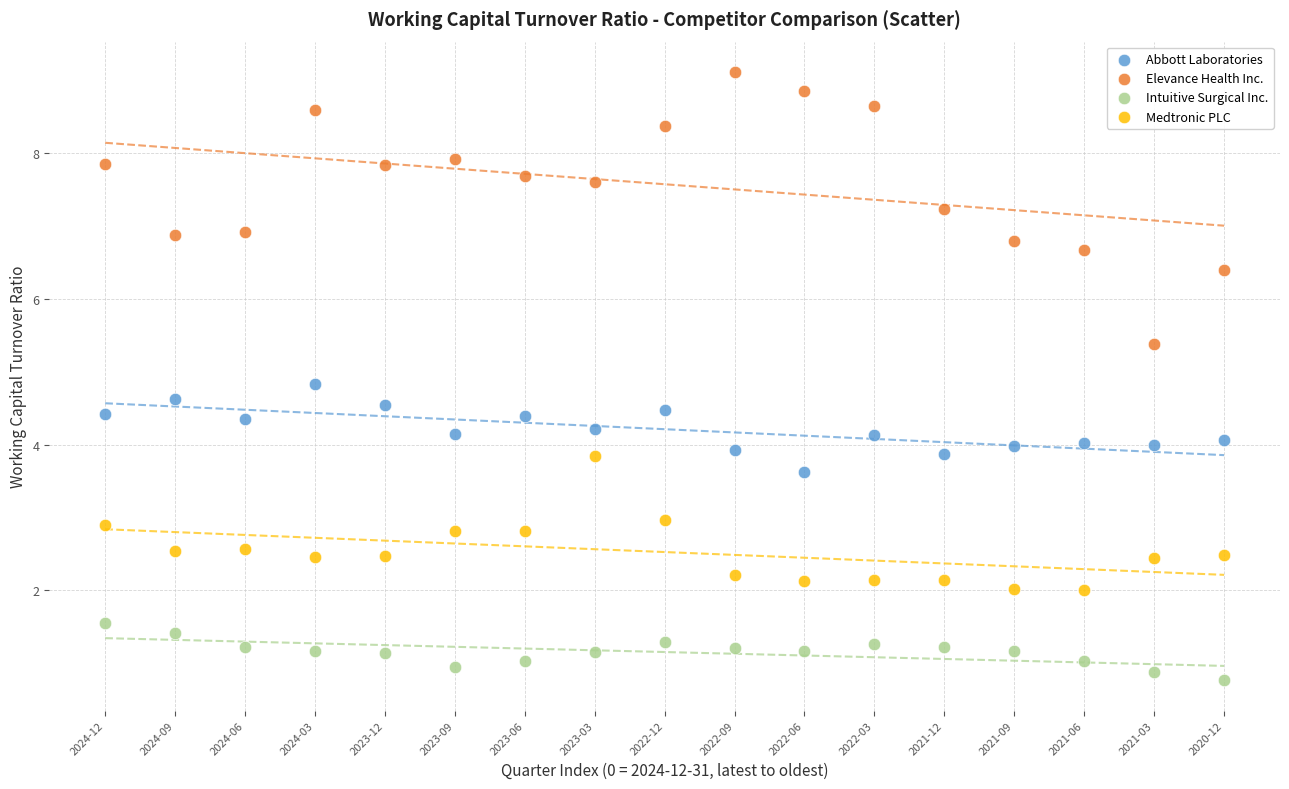

Which series has the largest Y range (max minus min)?

Elevance Health Inc.